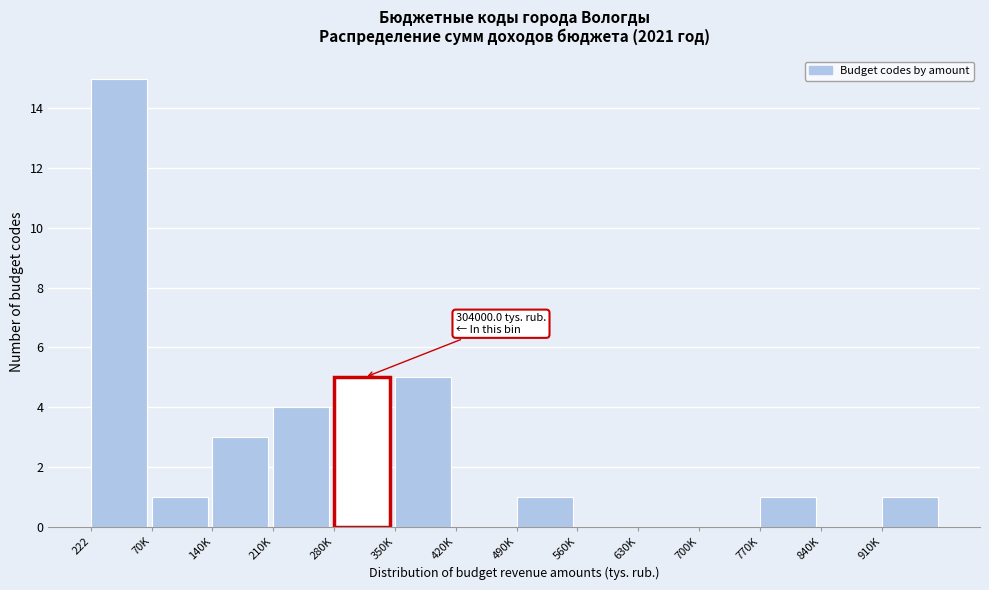

Reading left to right, list all the values displayed in this chart.

222=15	70K=1	140K=3	210K=4	280K=5	350K=5	420K=0	490K=1	560K=0	630K=0	700K=0	770K=1	840K=0	910K=1